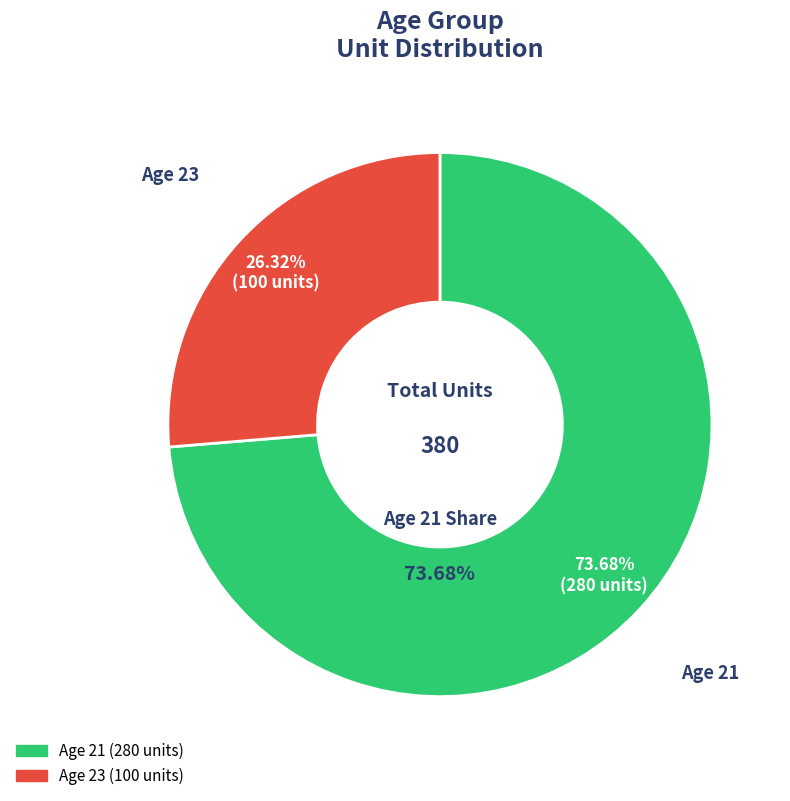

What percentage is NOT represented by 23?

73.7%